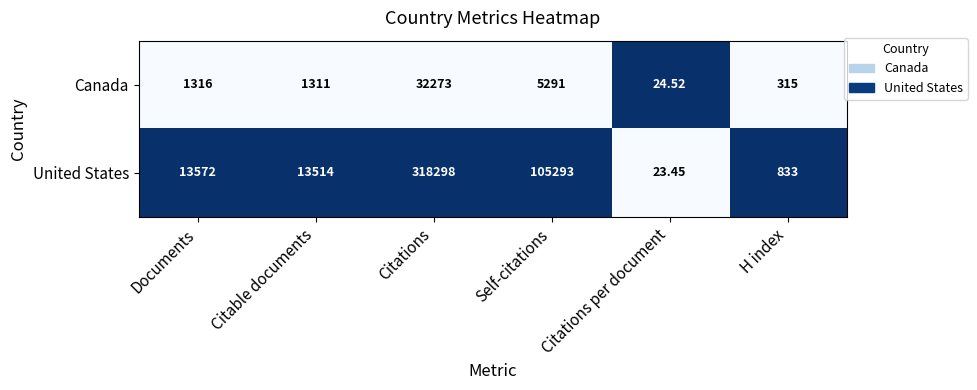

At which label does United States reach its peak?

Citations